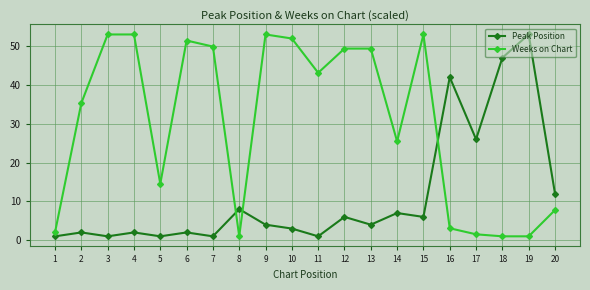

At which category is the sum across all series the highest?

15